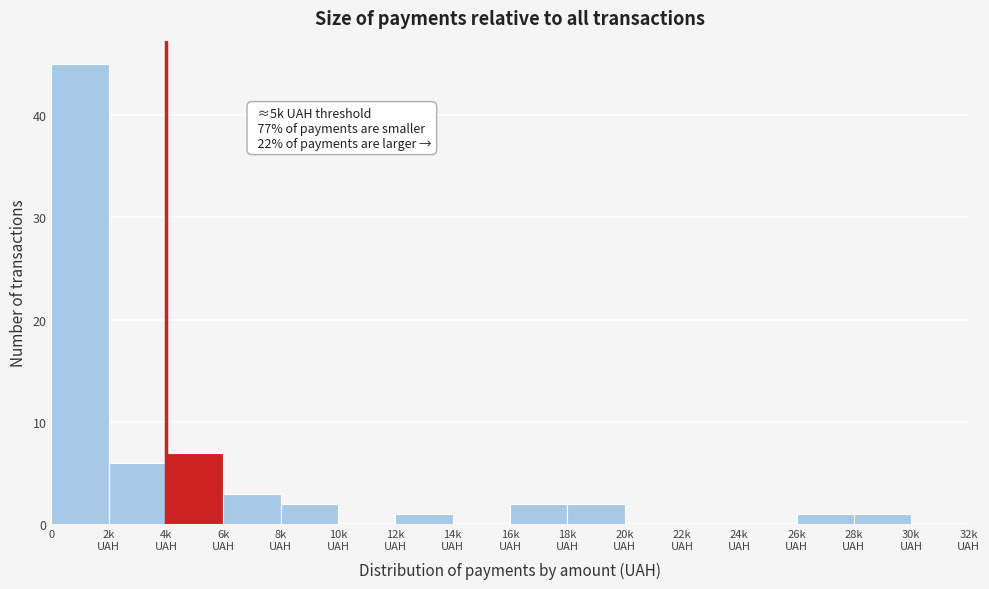

What is the sum of all values?

70